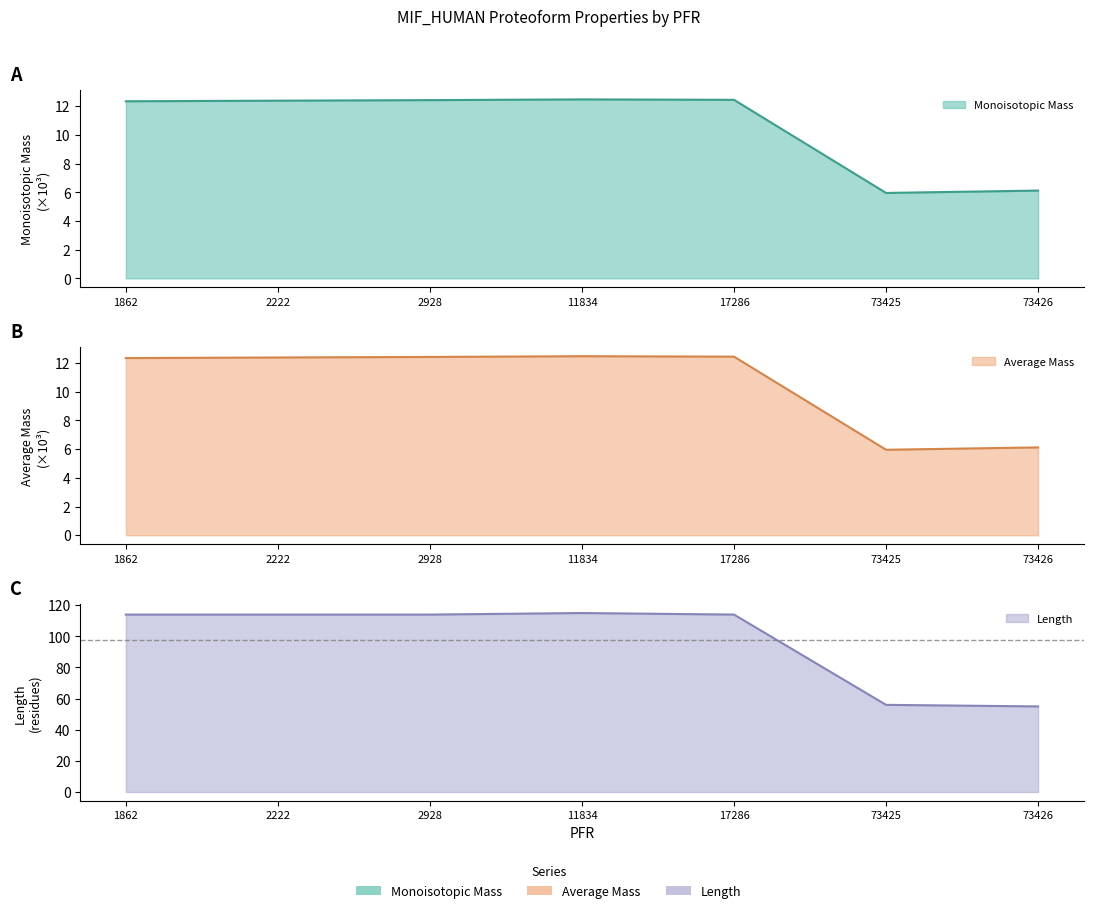

What is the value of the Length point at the 4th from the left?

115.0